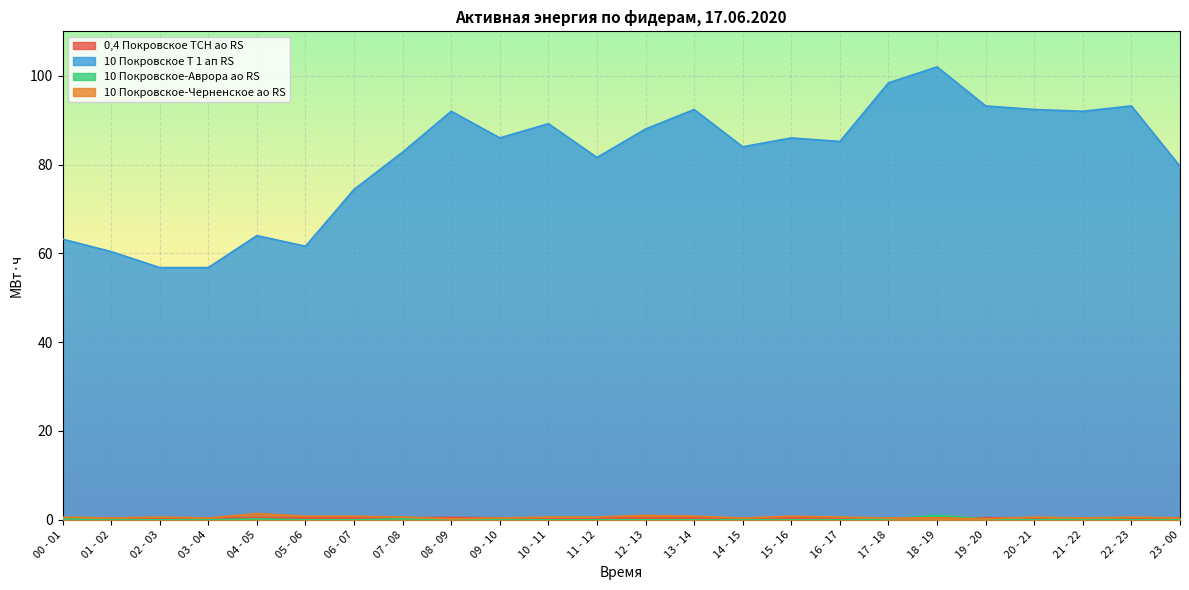

The value of 10 Покровское-Аврора ао RS at 21 - 22 is 0.3. True or false?

False